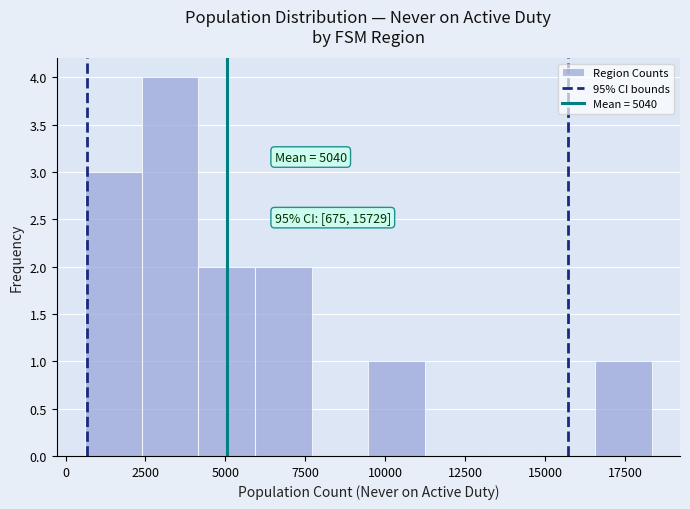

Read against the x-axis, roughly where is the centre of the tallest bar?

3500